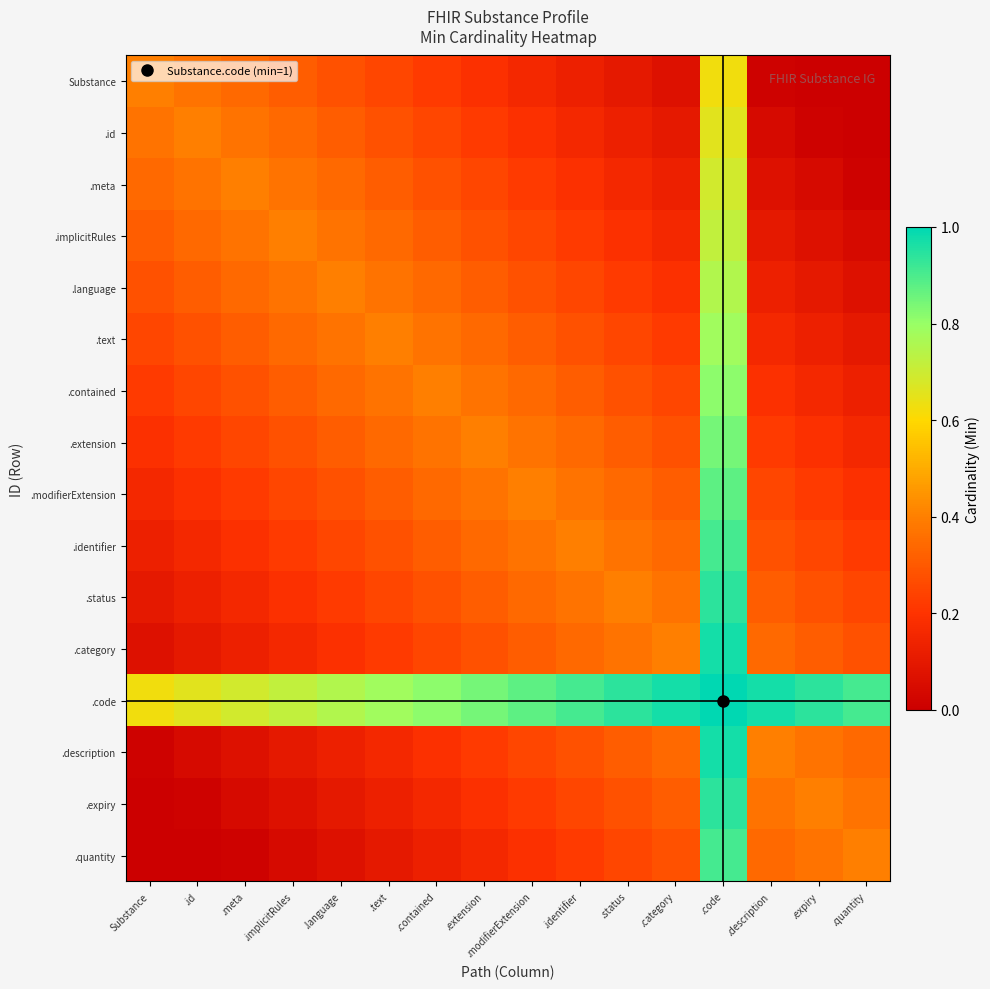

Reading left to right, extract all data points from this chart.

Substance: Substance=0.4	.id=0.4	.meta=0.3	.implicitRules=0.3	.language=0.3	.text=0.2	.contained=0.2	.extension=0.2	.modifierExtension=0.2	.identifier=0.1	.status=0.1	.category=0.1	.code=0.6	.description=0.0	.expiry=0.0	.quantity=0.0
.id: Substance=0.4	.id=0.4	.meta=0.4	.implicitRules=0.3	.language=0.3	.text=0.3	.contained=0.2	.extension=0.2	.modifierExtension=0.2	.identifier=0.2	.status=0.1	.category=0.1	.code=0.7	.description=0.0	.expiry=0.0	.quantity=0.0
.meta: Substance=0.3	.id=0.4	.meta=0.4	.implicitRules=0.4	.language=0.3	.text=0.3	.contained=0.3	.extension=0.2	.modifierExtension=0.2	.identifier=0.2	.status=0.2	.category=0.1	.code=0.7	.description=0.1	.expiry=0.0	.quantity=0.0
.implicitRules: Substance=0.3	.id=0.3	.meta=0.4	.implicitRules=0.4	.language=0.4	.text=0.3	.contained=0.3	.extension=0.3	.modifierExtension=0.2	.identifier=0.2	.status=0.2	.category=0.2	.code=0.7	.description=0.1	.expiry=0.1	.quantity=0.0
.language: Substance=0.3	.id=0.3	.meta=0.3	.implicitRules=0.4	.language=0.4	.text=0.4	.contained=0.3	.extension=0.3	.modifierExtension=0.3	.identifier=0.2	.status=0.2	.category=0.2	.code=0.8	.description=0.1	.expiry=0.1	.quantity=0.1
.text: Substance=0.2	.id=0.3	.meta=0.3	.implicitRules=0.3	.language=0.4	.text=0.4	.contained=0.4	.extension=0.3	.modifierExtension=0.3	.identifier=0.3	.status=0.2	.category=0.2	.code=0.8	.description=0.2	.expiry=0.1	.quantity=0.1
.contained: Substance=0.2	.id=0.2	.meta=0.3	.implicitRules=0.3	.language=0.3	.text=0.4	.contained=0.4	.extension=0.4	.modifierExtension=0.3	.identifier=0.3	.status=0.3	.category=0.2	.code=0.8	.description=0.2	.expiry=0.2	.quantity=0.1
.extension: Substance=0.2	.id=0.2	.meta=0.2	.implicitRules=0.3	.language=0.3	.text=0.3	.contained=0.4	.extension=0.4	.modifierExtension=0.4	.identifier=0.3	.status=0.3	.category=0.3	.code=0.8	.description=0.2	.expiry=0.2	.quantity=0.2
.modifierExtension: Substance=0.2	.id=0.2	.meta=0.2	.implicitRules=0.2	.language=0.3	.text=0.3	.contained=0.3	.extension=0.4	.modifierExtension=0.4	.identifier=0.4	.status=0.3	.category=0.3	.code=0.9	.description=0.2	.expiry=0.2	.quantity=0.2
.identifier: Substance=0.1	.id=0.2	.meta=0.2	.implicitRules=0.2	.language=0.2	.text=0.3	.contained=0.3	.extension=0.3	.modifierExtension=0.4	.identifier=0.4	.status=0.4	.category=0.3	.code=0.9	.description=0.3	.expiry=0.2	.quantity=0.2
.status: Substance=0.1	.id=0.1	.meta=0.2	.implicitRules=0.2	.language=0.2	.text=0.2	.contained=0.3	.extension=0.3	.modifierExtension=0.3	.identifier=0.4	.status=0.4	.category=0.4	.code=0.9	.description=0.3	.expiry=0.3	.quantity=0.2
.category: Substance=0.1	.id=0.1	.meta=0.1	.implicitRules=0.2	.language=0.2	.text=0.2	.contained=0.2	.extension=0.3	.modifierExtension=0.3	.identifier=0.3	.status=0.4	.category=0.4	.code=1.0	.description=0.3	.expiry=0.3	.quantity=0.3
.code: Substance=0.6	.id=0.7	.meta=0.7	.implicitRules=0.7	.language=0.8	.text=0.8	.contained=0.8	.extension=0.8	.modifierExtension=0.9	.identifier=0.9	.status=0.9	.category=1.0	.code=1.0	.description=1.0	.expiry=0.9	.quantity=0.9
.description: Substance=0.0	.id=0.0	.meta=0.1	.implicitRules=0.1	.language=0.1	.text=0.2	.contained=0.2	.extension=0.2	.modifierExtension=0.2	.identifier=0.3	.status=0.3	.category=0.3	.code=1.0	.description=0.4	.expiry=0.4	.quantity=0.3
.expiry: Substance=0.0	.id=0.0	.meta=0.0	.implicitRules=0.1	.language=0.1	.text=0.1	.contained=0.2	.extension=0.2	.modifierExtension=0.2	.identifier=0.2	.status=0.3	.category=0.3	.code=0.9	.description=0.4	.expiry=0.4	.quantity=0.4
.quantity: Substance=0.0	.id=0.0	.meta=0.0	.implicitRules=0.0	.language=0.1	.text=0.1	.contained=0.1	.extension=0.2	.modifierExtension=0.2	.identifier=0.2	.status=0.2	.category=0.3	.code=0.9	.description=0.3	.expiry=0.4	.quantity=0.4